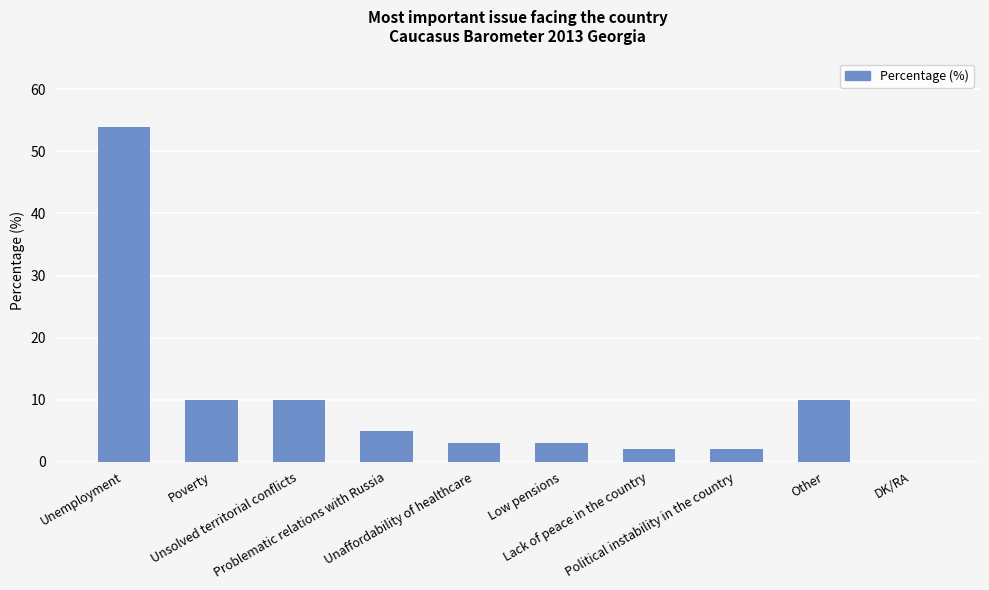

Reading right to left, transcribe all the data shown in this chart.

DK/RA=0	Other=10	Political instability in the country=2	Lack of peace in the country=2	Low pensions=3	Unaffordability of healthcare=3	Problematic relations with Russia=5	Unsolved territorial conflicts=10	Poverty=10	Unemployment=54